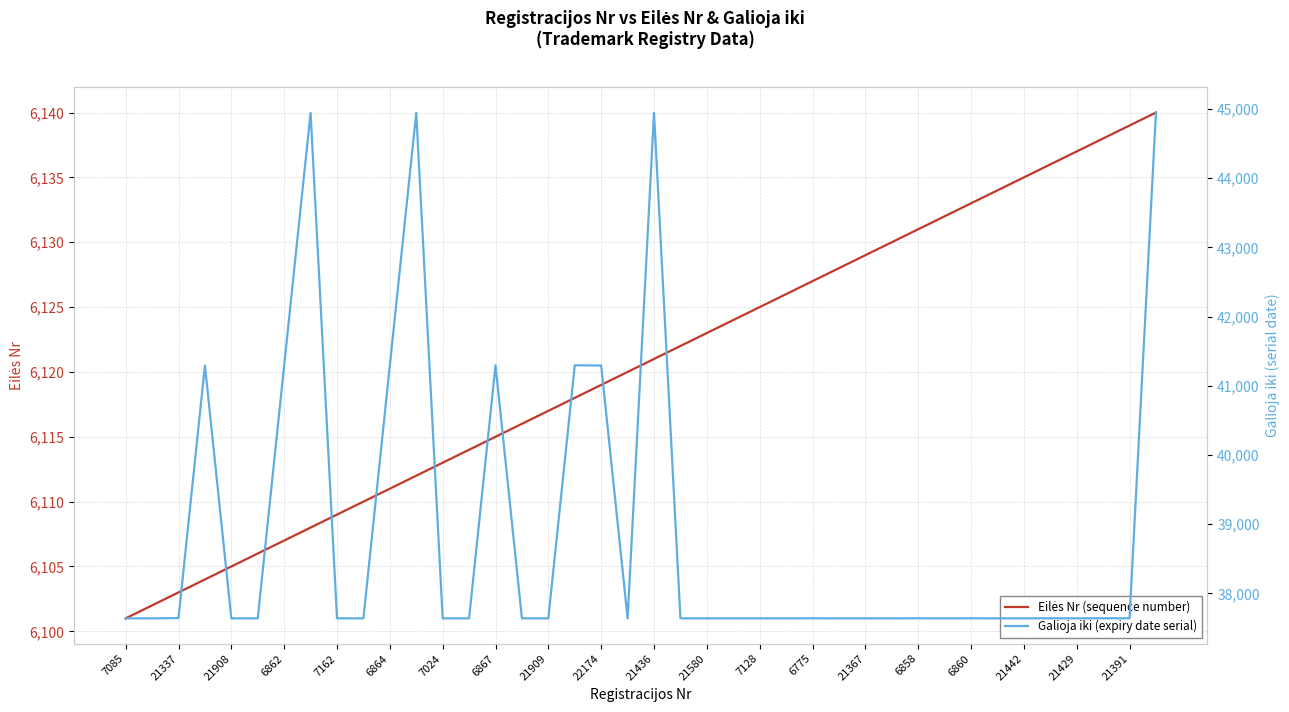

True or false: Eilės Nr (sequence number) and Galioja iki (expiry date serial) intersect in this chart.

False